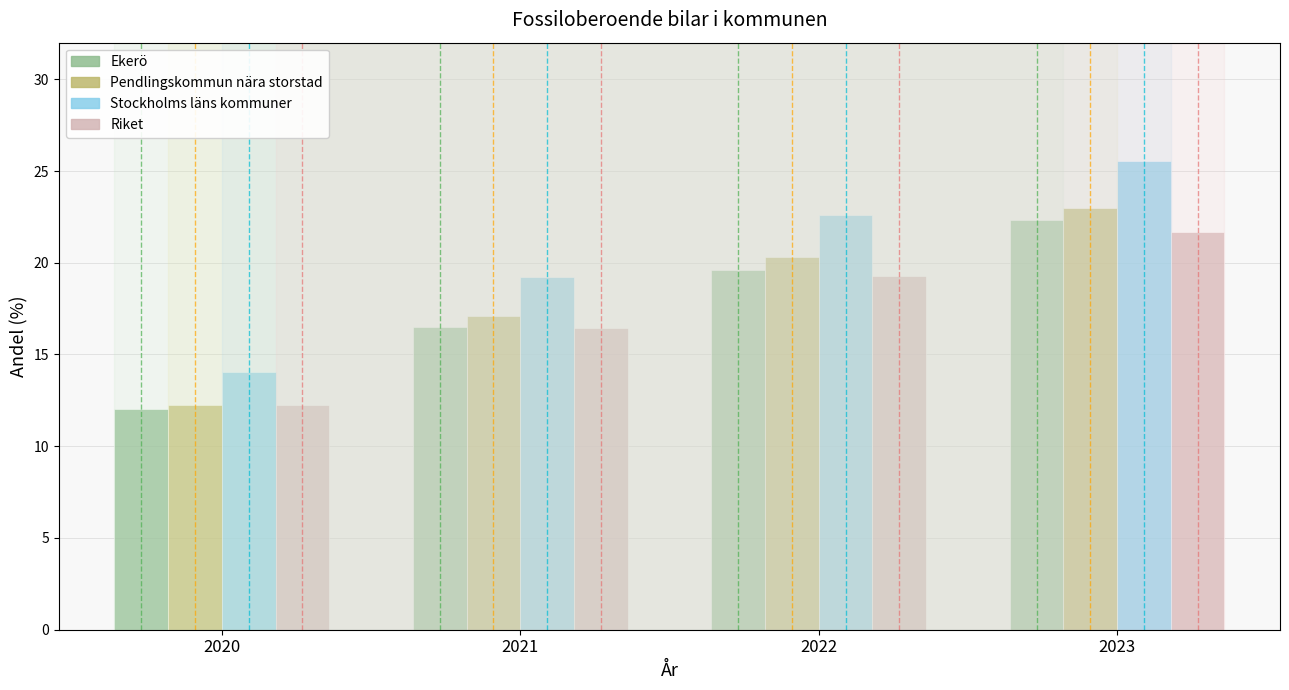

Reading right to left, transcribe all the data shown in this chart.

Ekerö: 22.4	19.6	16.5	12.0
Pendlingskommun nära storstad: 23.0	20.3	17.1	12.2
Stockholms läns kommuner: 25.5	22.6	19.2	14.1
Riket: 21.7	19.3	16.5	12.2